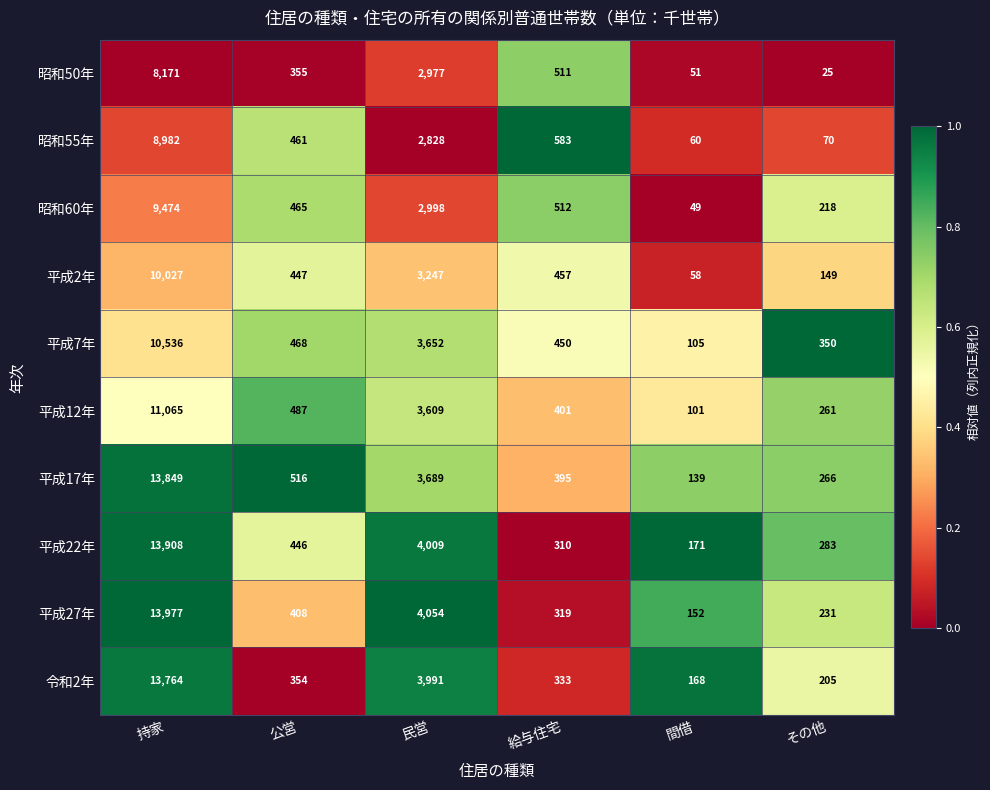

Is it true that 平成22年 equals 941 at 民営?

False